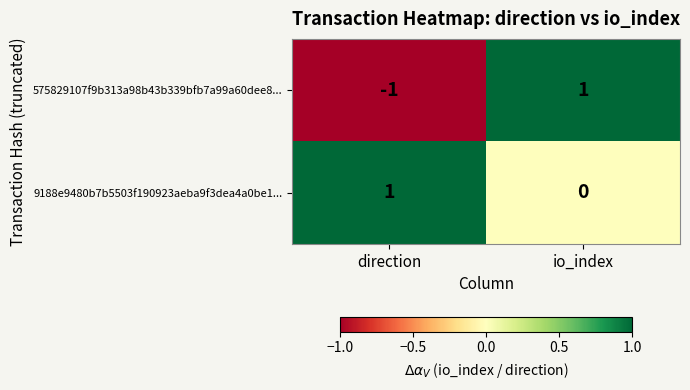

List the series in order of their overall mean, highest first.

9188e9480b7b5503f190923aeba9f3dea4a0be1..., 575829107f9b313a98b43b339bfb7a99a60dee8...